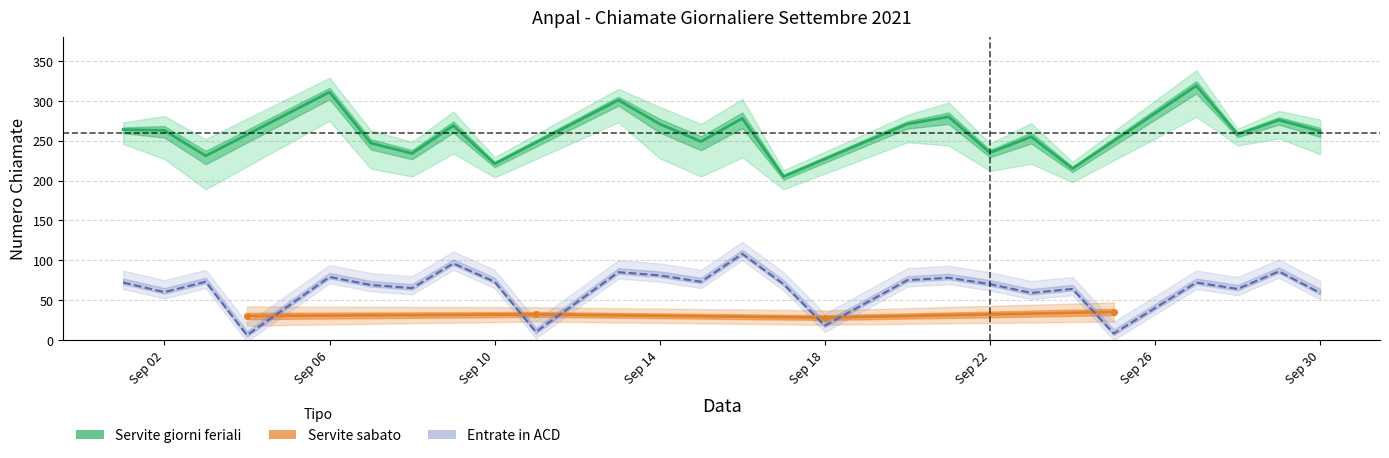

Rank the categories by Servite value from lowest to highest.

2021-09-18, 2021-09-04, 2021-09-11, 2021-09-25, 2021-09-17, 2021-09-24, 2021-09-10, 2021-09-03, 2021-09-08, 2021-09-22, 2021-09-07, 2021-09-15, 2021-09-23, 2021-09-28, 2021-09-30, 2021-09-02, 2021-09-01, 2021-09-09, 2021-09-14, 2021-09-20, 2021-09-29, 2021-09-16, 2021-09-21, 2021-09-13, 2021-09-06, 2021-09-27